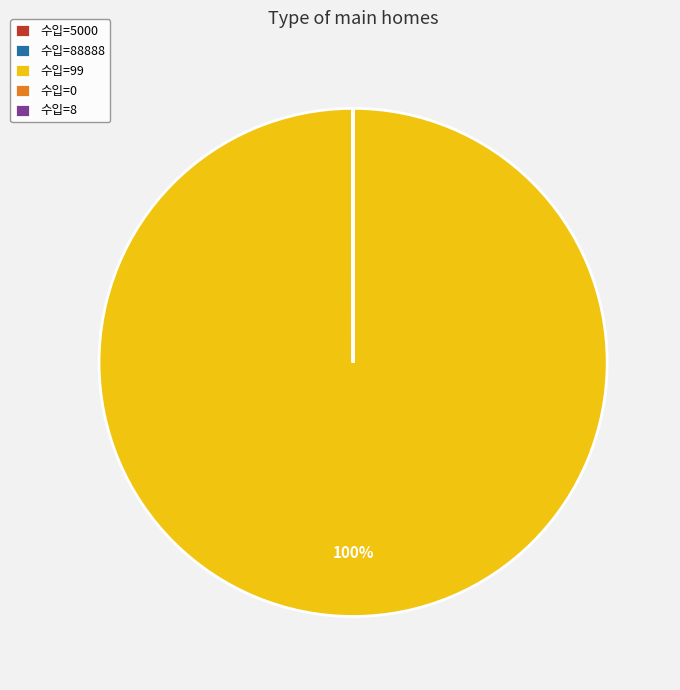

Which category accounts for the majority?

수입=99